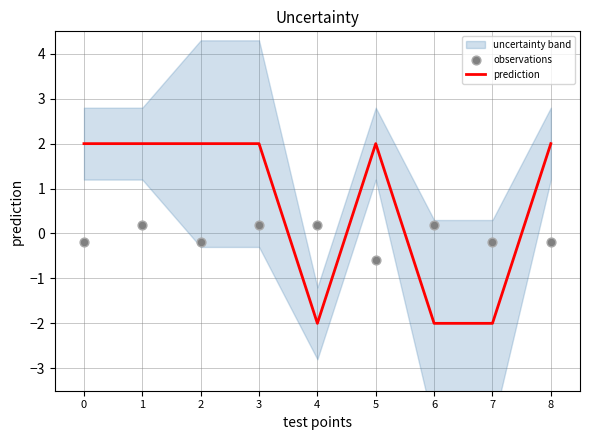

Is the value of observations at 1 greater than the value of prediction at 4?

Yes